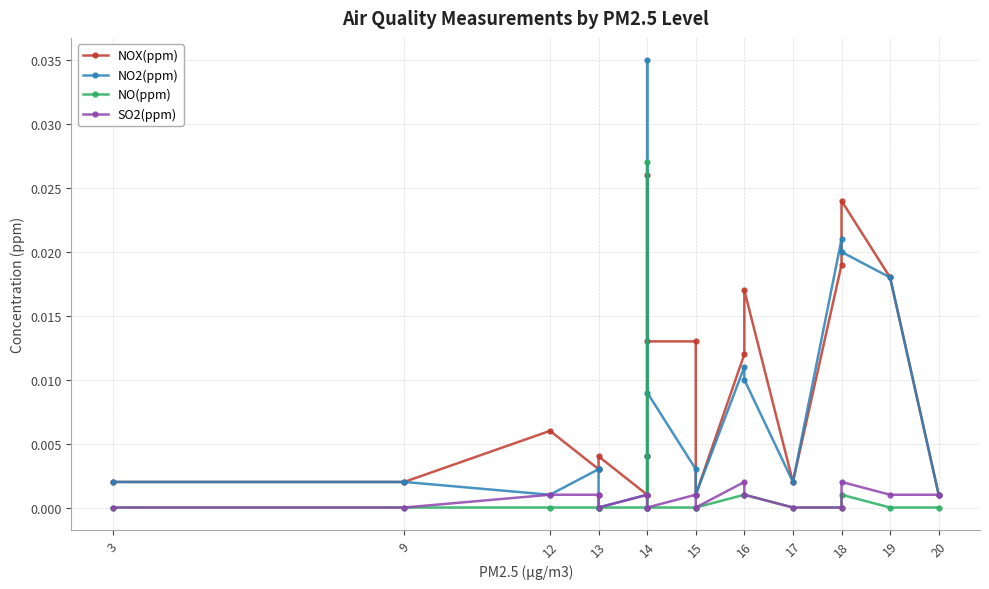

Is the value of NO2(ppm) at 15 greater than the value of NO(ppm) at 14?

Yes